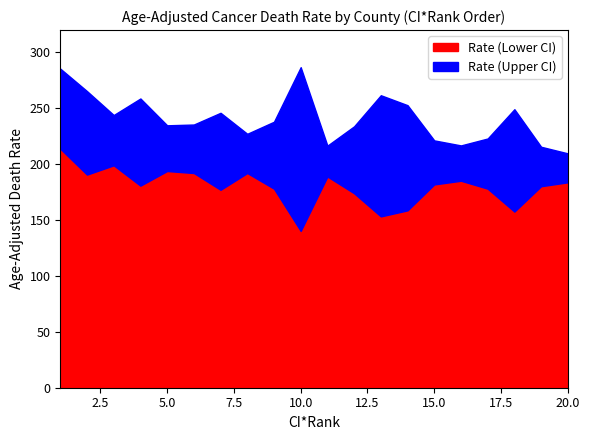

The Rate (Lower CI) series shows 181.9 at 15.0. True or false?

True